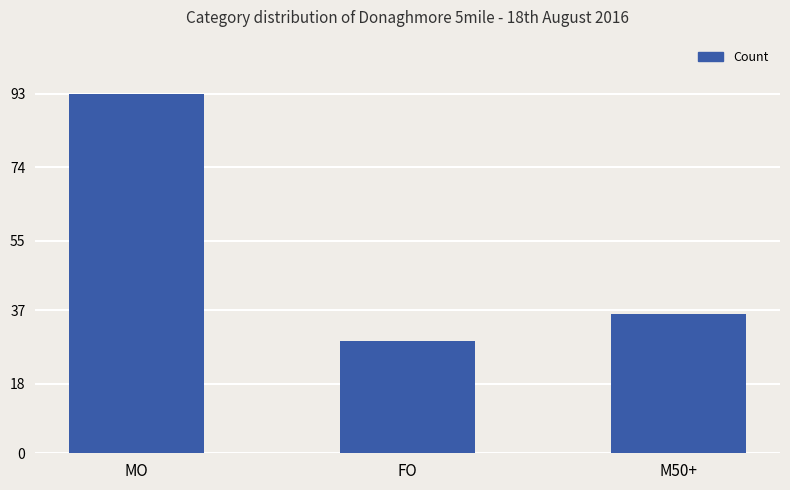

Is it true that the value at M50+ is 36?

True